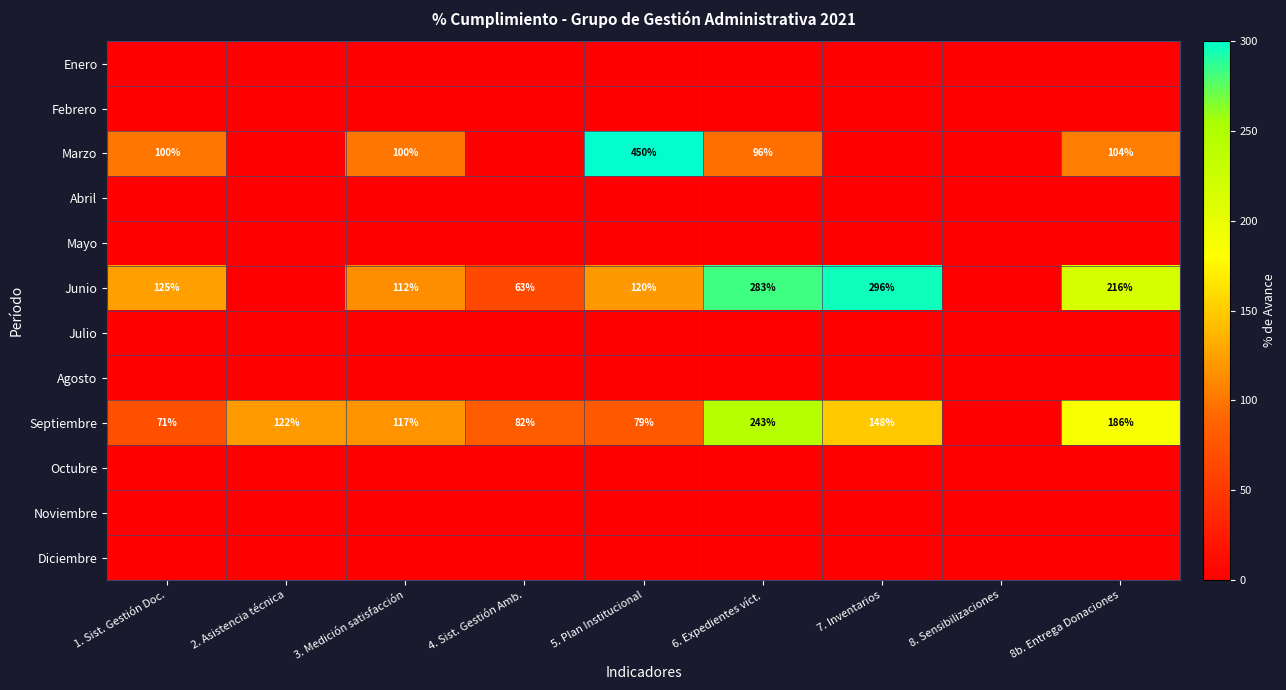

What is the sum of the Junio values at 8b. Entrega Donaciones and 7. Inventarios?

512